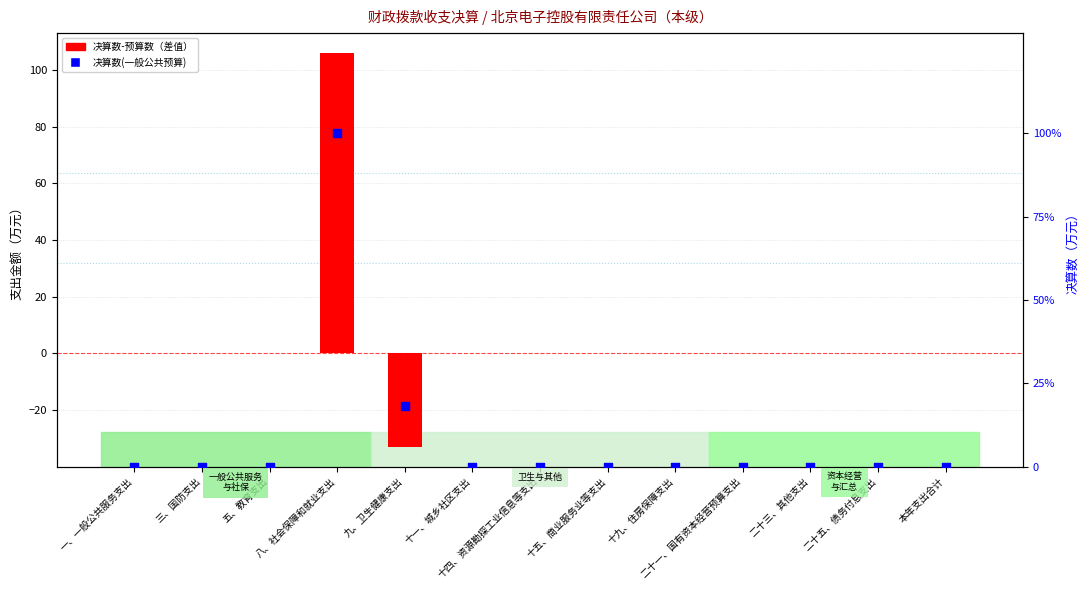

At which category is the sum across all series the highest?

八、社会保障和就业支出